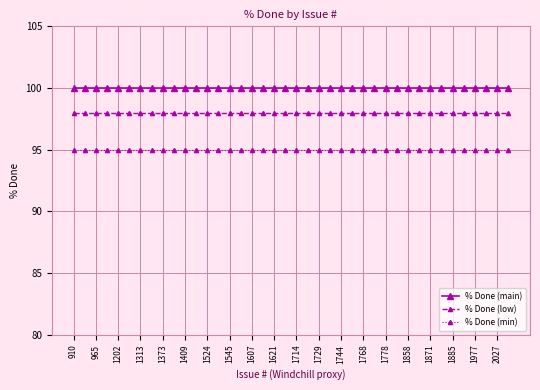

True or false: % Done (low) and % Done (min) intersect in this chart.

False